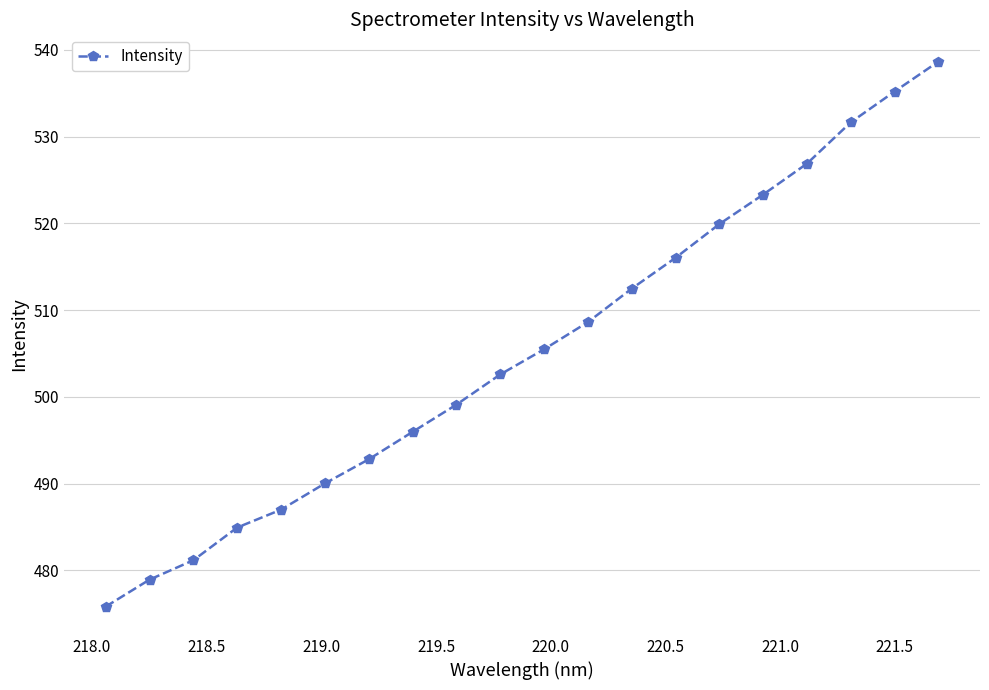

True or false: the data has more than 2 interior local peaks.

False